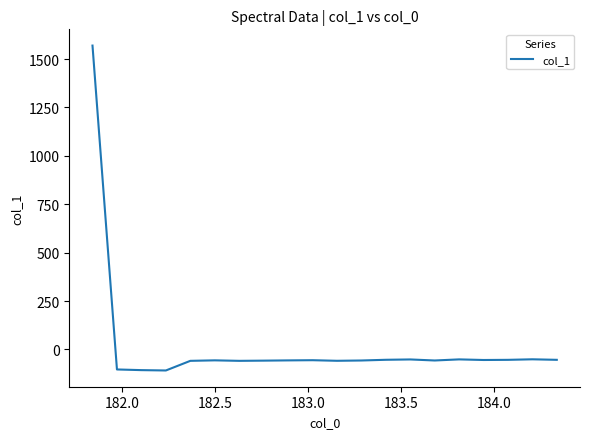

What is the difference between the maximum and minimum values?

1678.1